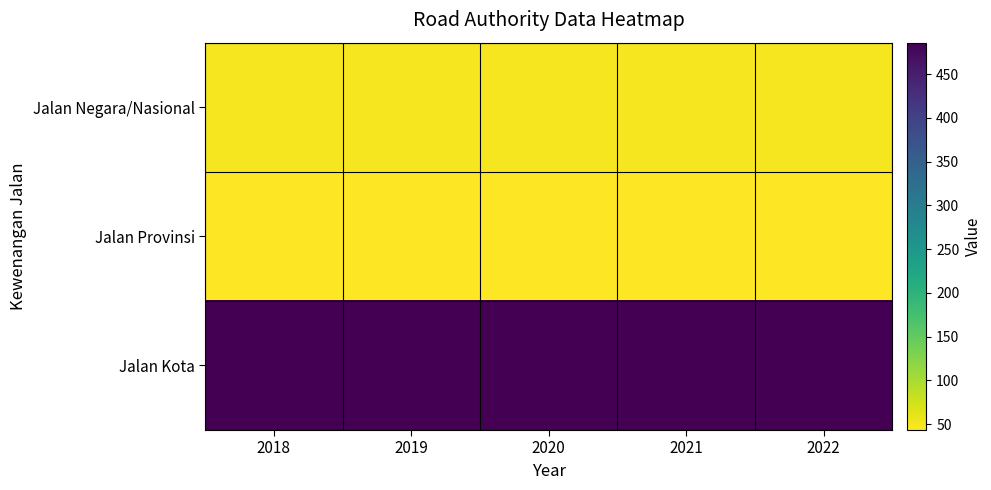

Reading right to left, list all the values displayed in this chart.

Jalan Negara/Nasional: 2022=49.9	2021=49.9	2020=49.9	2019=49.9	2018=49.9
Jalan Provinsi: 2022=43.2	2021=43.2	2020=44.6	2019=44.6	2018=43.3
Jalan Kota: 2022=486.1	2021=486.1	2020=486.1	2019=486.1	2018=486.1